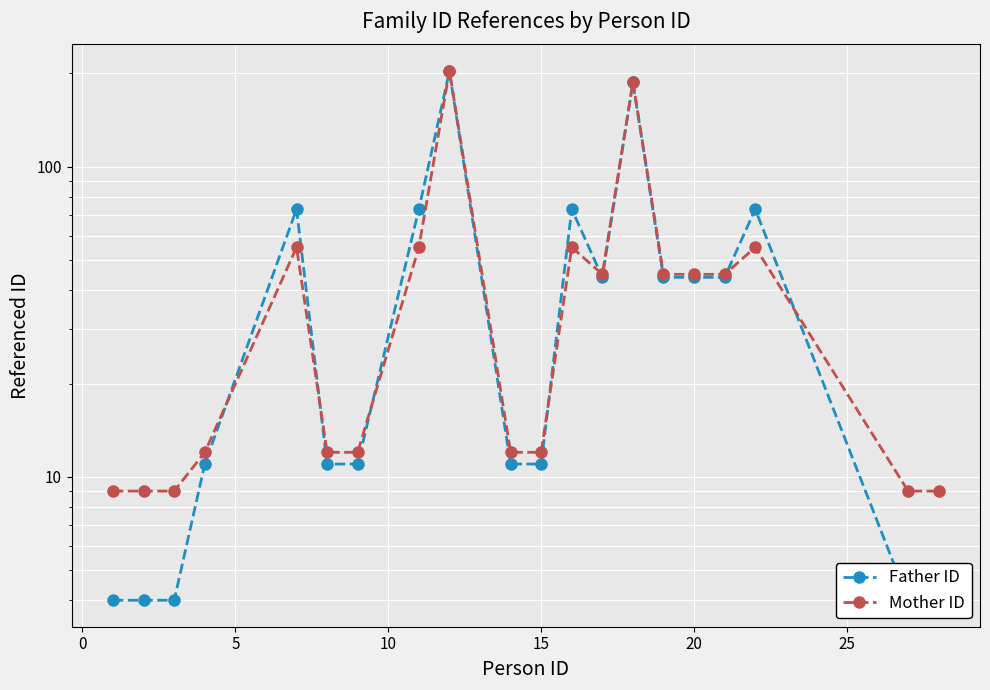

Reading left to right, list all the values displayed in this chart.

Father ID: 4	4	4	11	73	11	11	73	203	11	11	73	44	187	44	44	44	73	4	4
Mother ID: 9	9	9	12	55	12	12	55	204	12	12	55	45	188	45	45	45	55	9	9